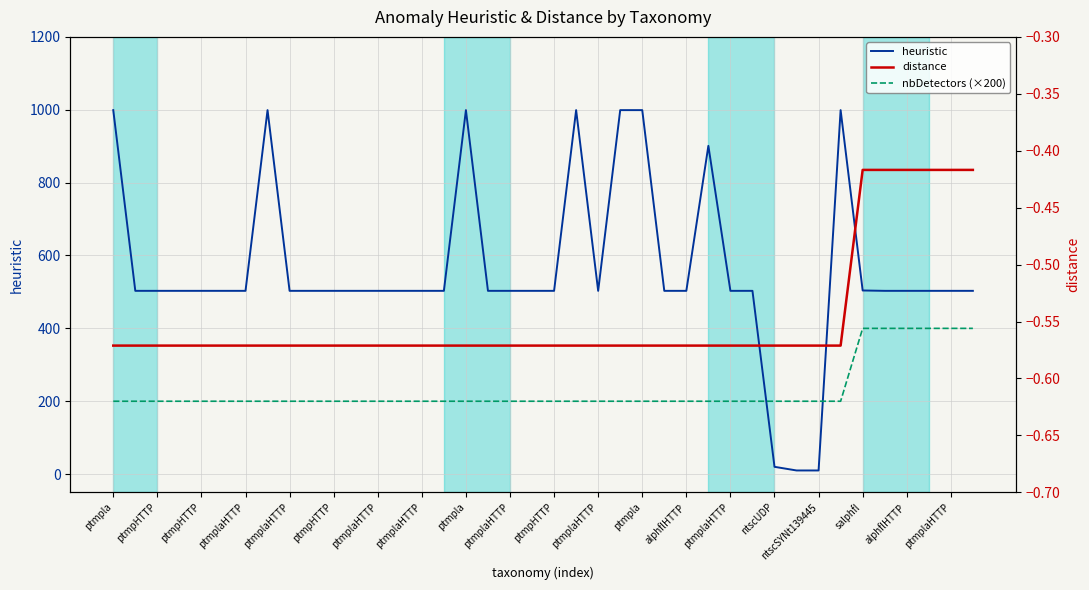

Which series changed the most between ptmplaHTTP and ptmpHTTP?

heuristic